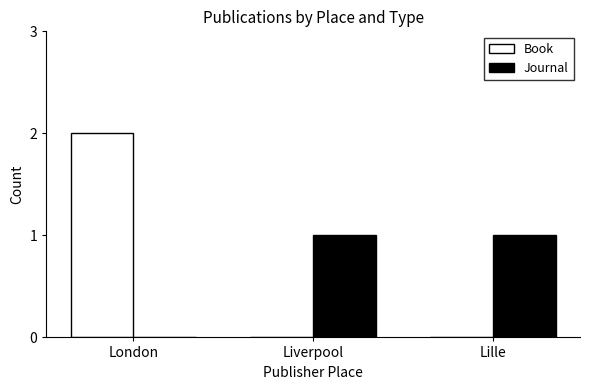

What is the difference between the Journal values at London and Liverpool?

1